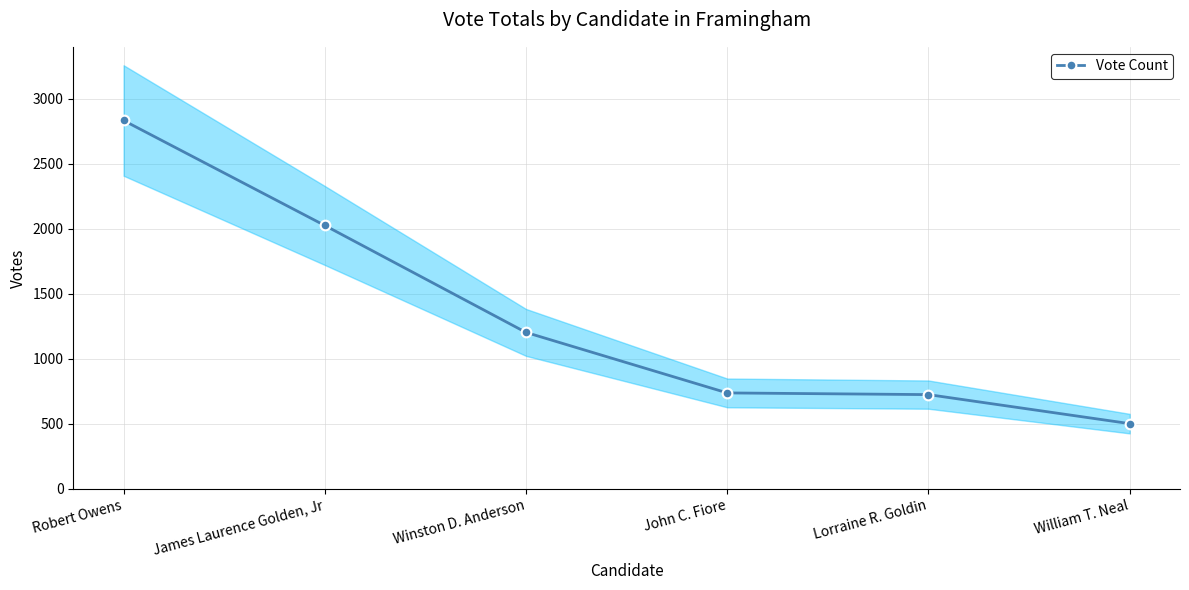

What is the maximum value shown in the chart?

2831